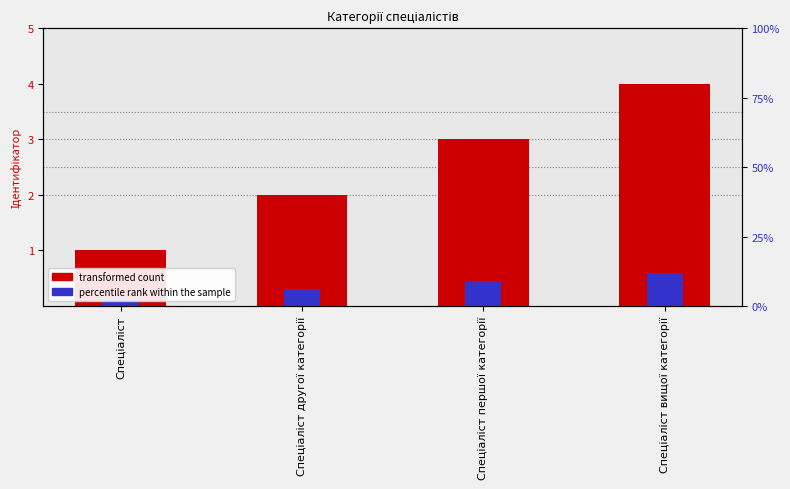

Which series has the largest range (max minus min)?

Ідентифікатор (transformed count)